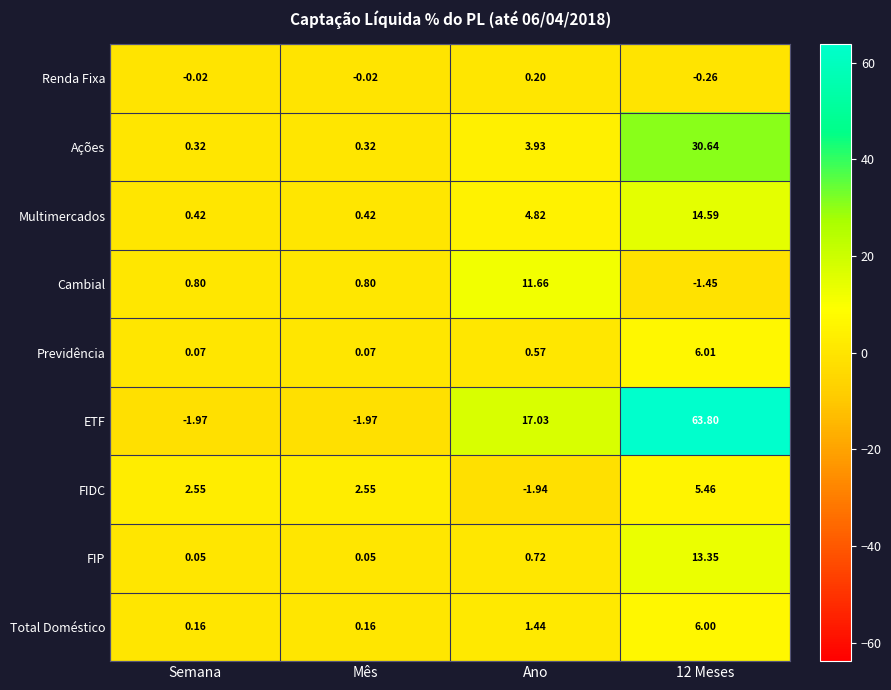

At which category is the sum across all series the highest?

12 Meses